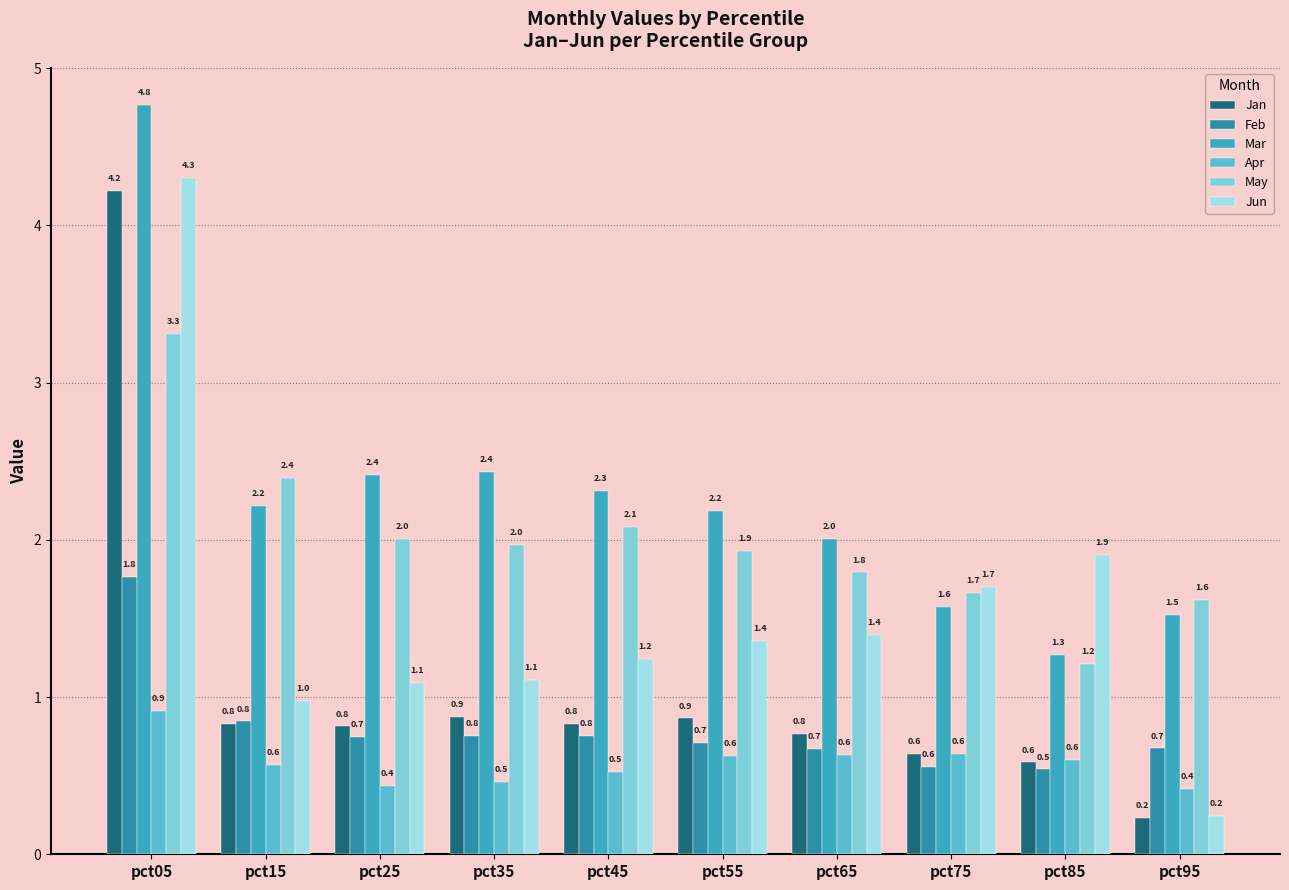

Reading left to right, transcribe all the data shown in this chart.

Jan: pct05=4.2	pct15=0.8	pct25=0.8	pct35=0.9	pct45=0.8	pct55=0.9	pct65=0.8	pct75=0.6	pct85=0.6	pct95=0.2
Feb: pct05=1.8	pct15=0.8	pct25=0.7	pct35=0.8	pct45=0.8	pct55=0.7	pct65=0.7	pct75=0.6	pct85=0.5	pct95=0.7
Mar: pct05=4.8	pct15=2.2	pct25=2.4	pct35=2.4	pct45=2.3	pct55=2.2	pct65=2.0	pct75=1.6	pct85=1.3	pct95=1.5
Apr: pct05=0.9	pct15=0.6	pct25=0.4	pct35=0.5	pct45=0.5	pct55=0.6	pct65=0.6	pct75=0.6	pct85=0.6	pct95=0.4
May: pct05=3.3	pct15=2.4	pct25=2.0	pct35=2.0	pct45=2.1	pct55=1.9	pct65=1.8	pct75=1.7	pct85=1.2	pct95=1.6
Jun: pct05=4.3	pct15=1.0	pct25=1.1	pct35=1.1	pct45=1.2	pct55=1.4	pct65=1.4	pct75=1.7	pct85=1.9	pct95=0.2